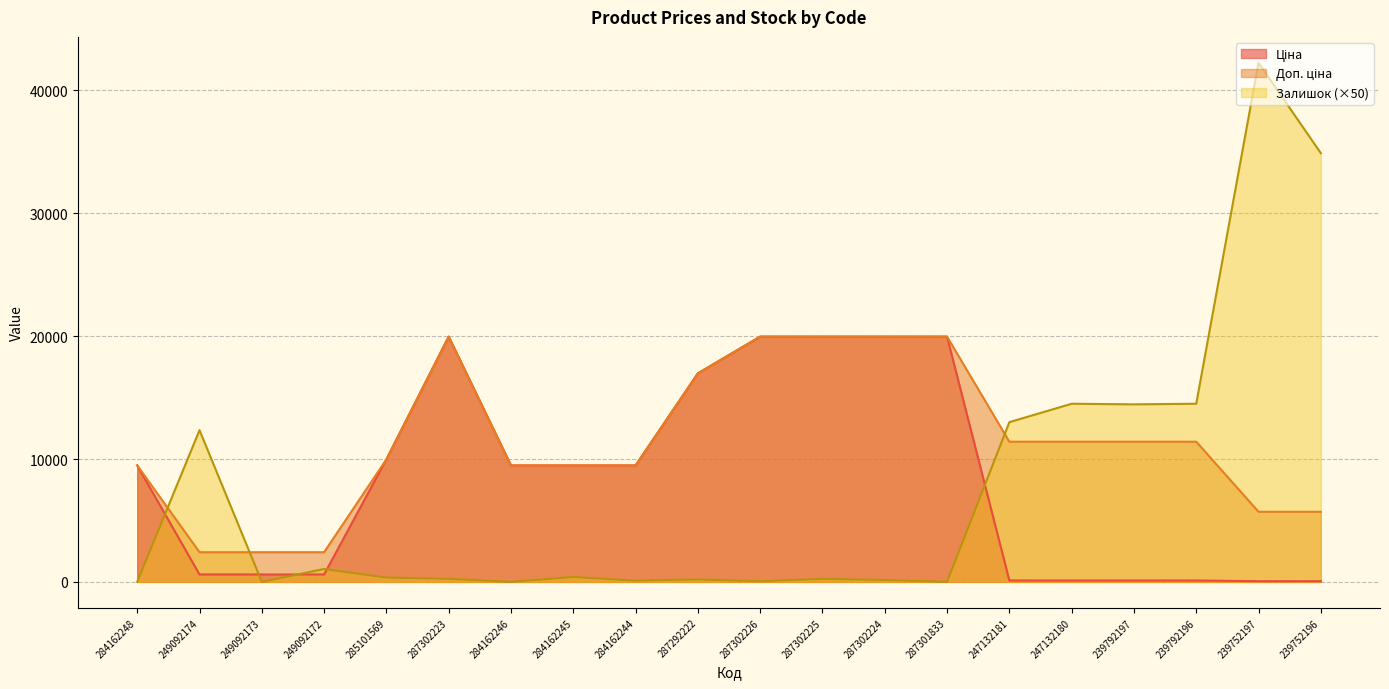

What is the label of the 8th point from the left?

284162245